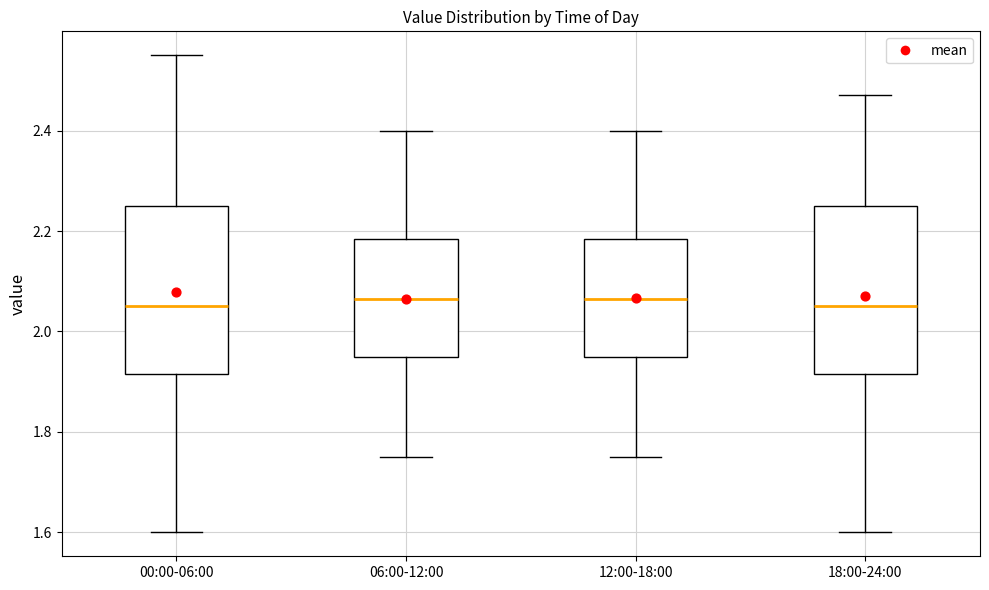

Reading left to right, transcribe this box plot: for each box, give where its median line is, the range the box spans, and where its two whiskers end, as read against the y-axis. The values are not printed on the chart, so give them approximately, as read against the axis.

00:00-06:00: median 2.06, box 1.92 to 2.26, whiskers 1.60 to 2.56
06:00-12:00: median 2.06, box 1.96 to 2.18, whiskers 1.76 to 2.40
12:00-18:00: median 2.06, box 1.96 to 2.18, whiskers 1.76 to 2.40
18:00-24:00: median 2.06, box 1.92 to 2.26, whiskers 1.60 to 2.48